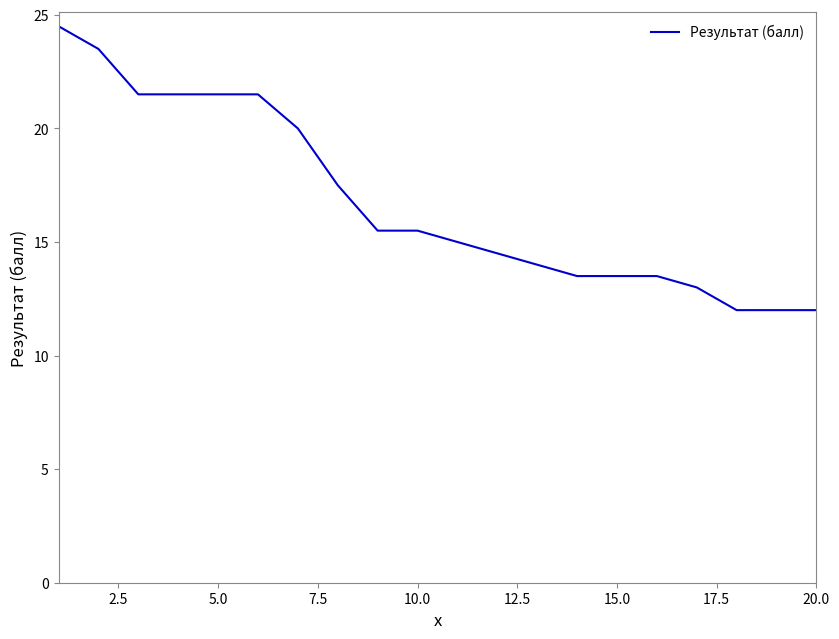

What is the minimum value shown in the chart?

12.0